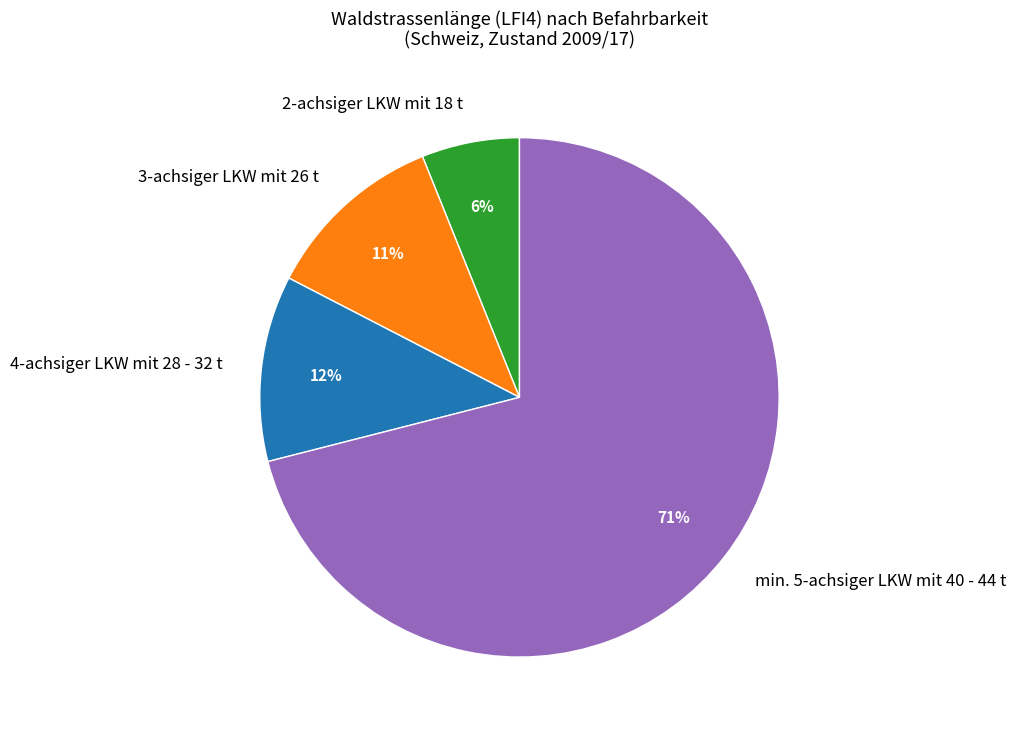

Count the number of slices in the pie.

4